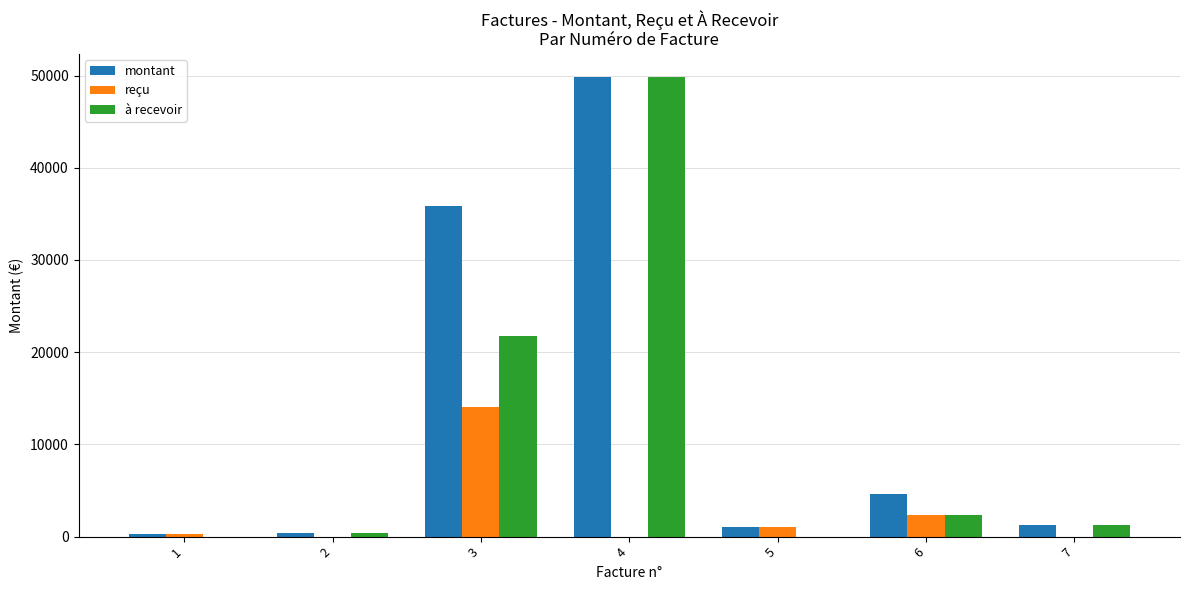

How many groups of bars are there?

7